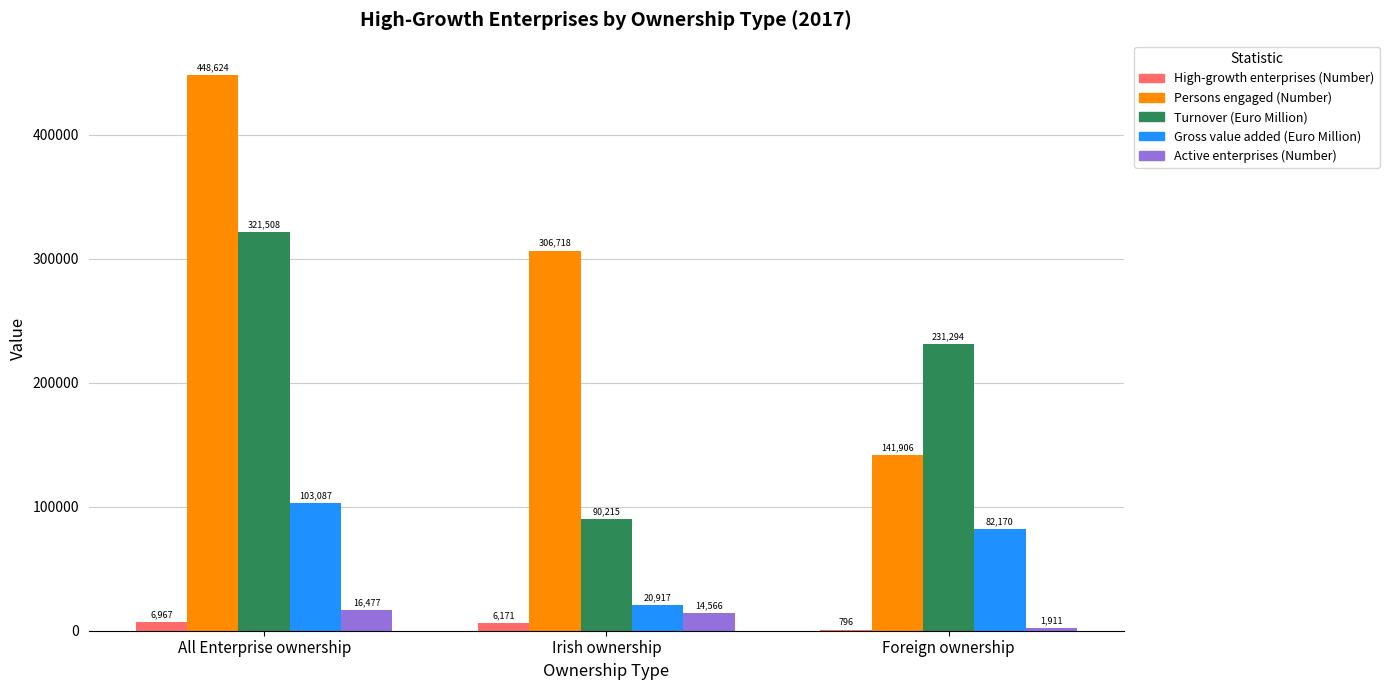

What is the sum of the Turnover (Euro Million) values at Foreign ownership and Irish ownership?

321509